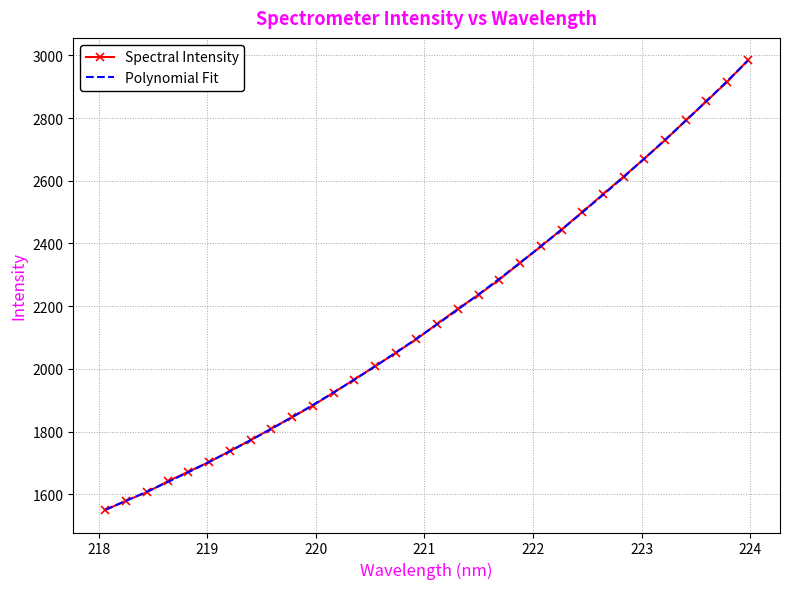

Reading left to right, transcribe all the data shown in this chart.

218.0596=1549.9	218.2508=1579.9	218.442=1606.6	218.6332=1641.4	218.8244=1672.1	219.0156=1703.0	219.2067=1737.8	219.3979=1773.0	219.589=1809.5	219.7801=1846.1	219.9712=1883.0	220.1623=1924.4	220.3533=1965.9	220.5444=2008.3	220.7354=2050.9	220.9264=2095.2	221.1174=2143.6	221.3083=2191.6	221.4993=2236.7	221.6902=2284.6	221.8812=2338.1	222.0721=2390.4	222.263=2444.2	222.4538=2500.0	222.6447=2556.8	222.8355=2613.5	223.0264=2670.6	223.2172=2729.3	223.408=2792.4	223.5987=2853.1	223.7895=2915.9	223.9802=2983.9